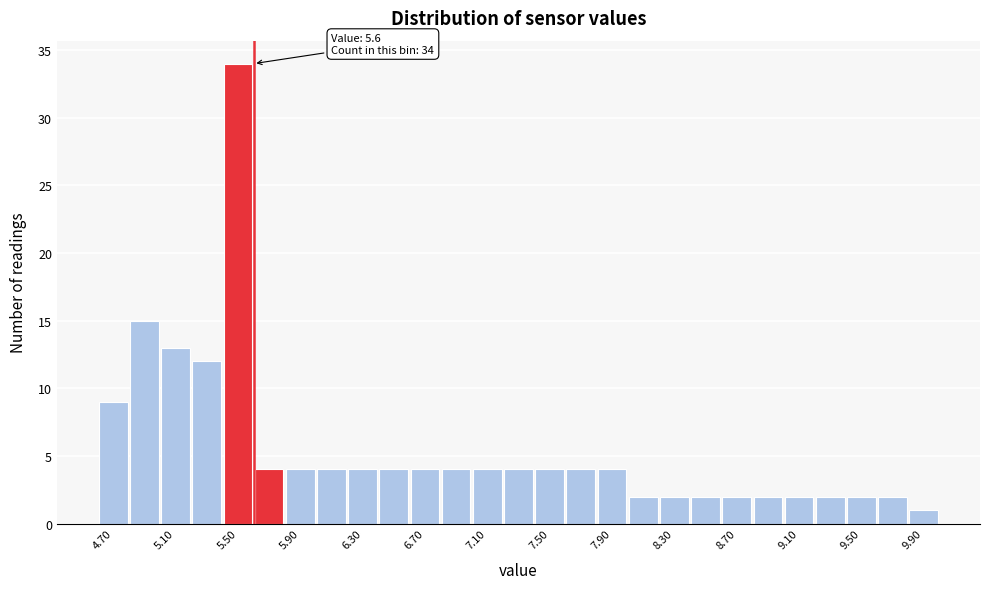

Over which range of the x-axis is the bar tallest?

5.4 to 5.6